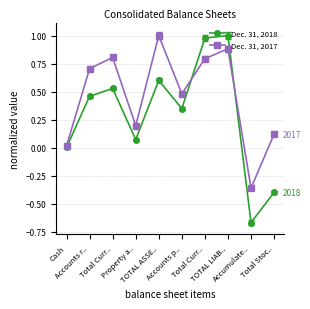

What are all the series names shown in the legend?

Dec. 31, 2018, Dec. 31, 2017